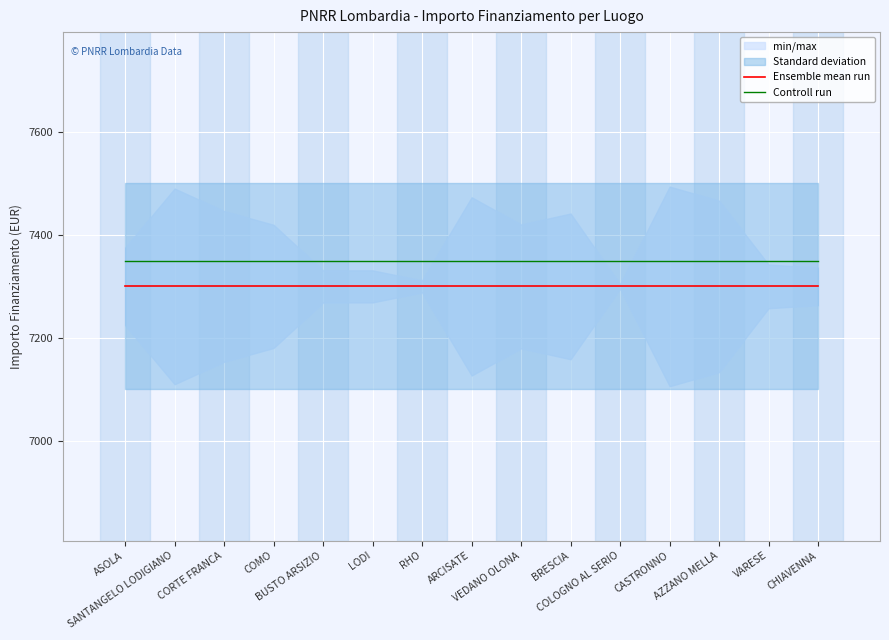

What is the minimum value for Controll run?

7351